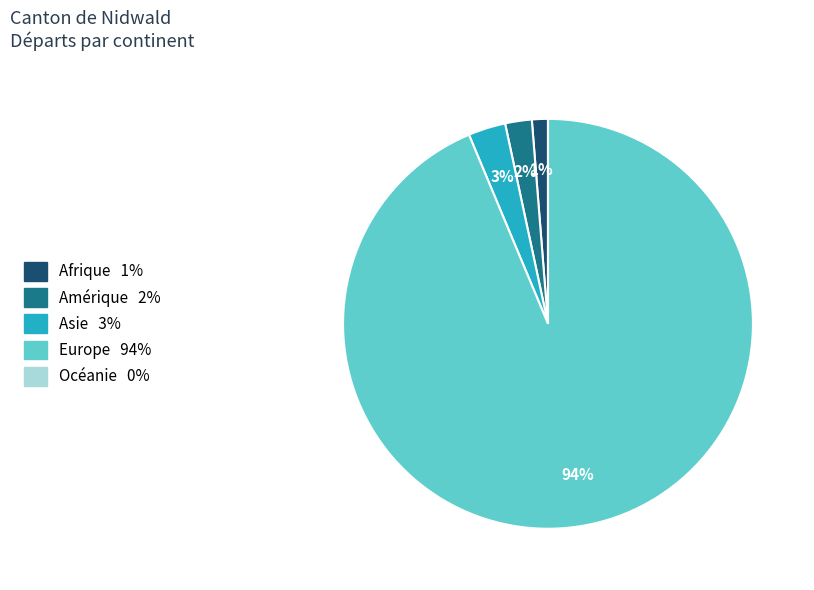

Is it true that Asie is 3% of the pie?

True